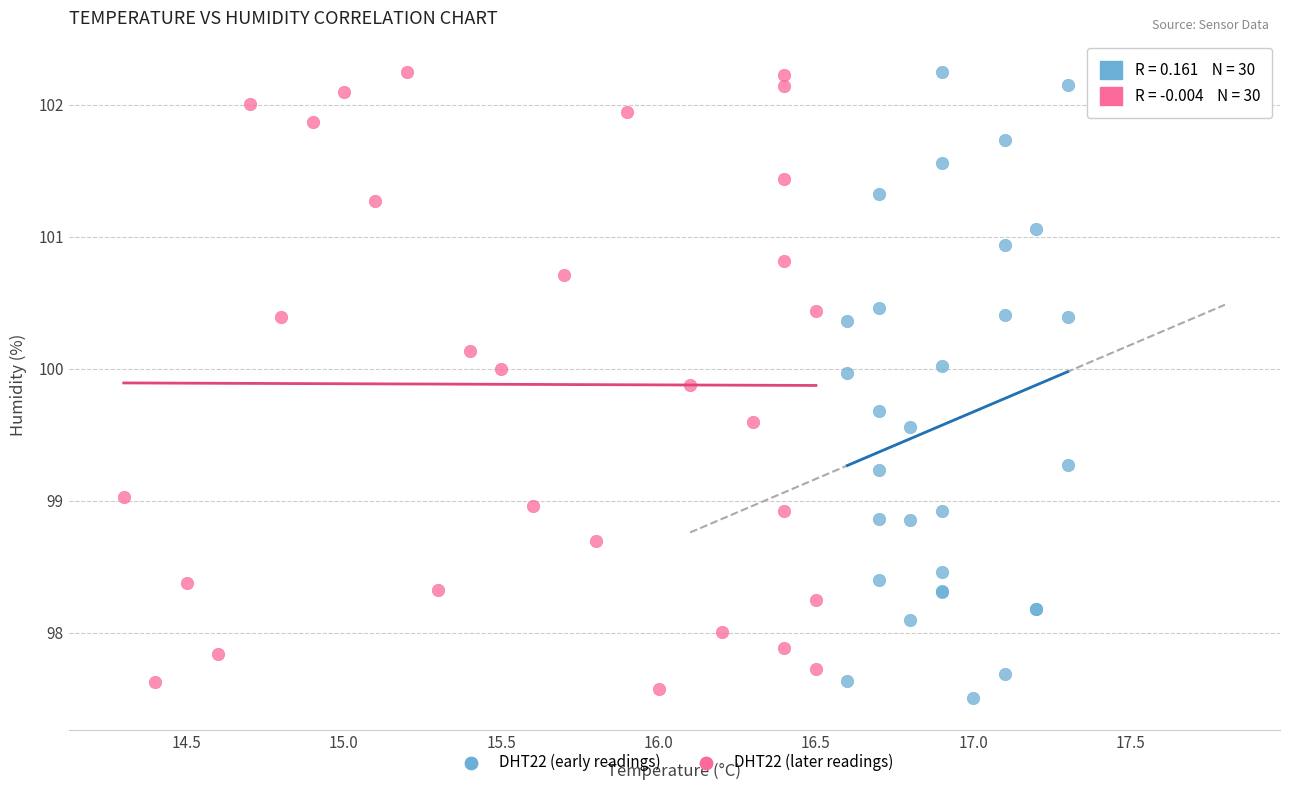

Which series reaches the minimum Y coordinate?

DHT22 (early readings)